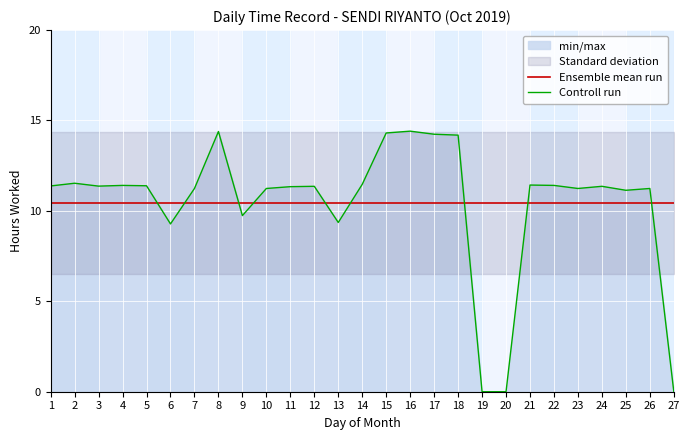

How many lines are shown in the chart?

2